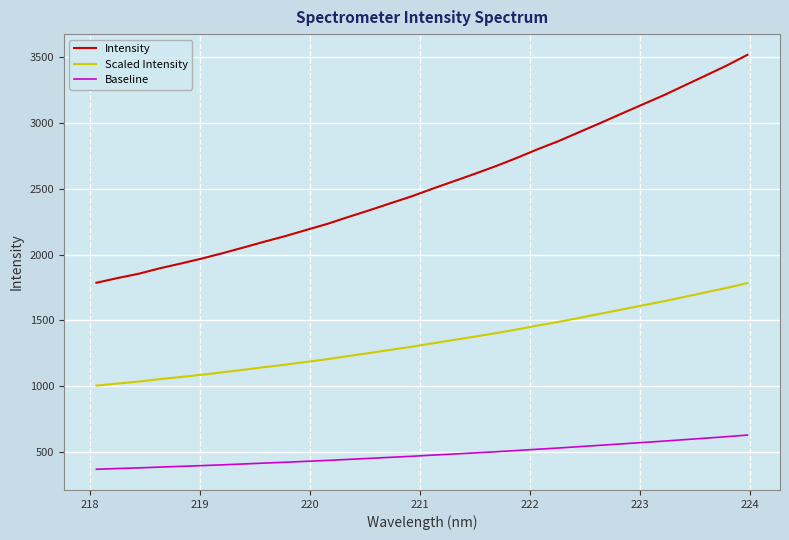

True or false: Scaled Intensity and Baseline cross at least once.

False